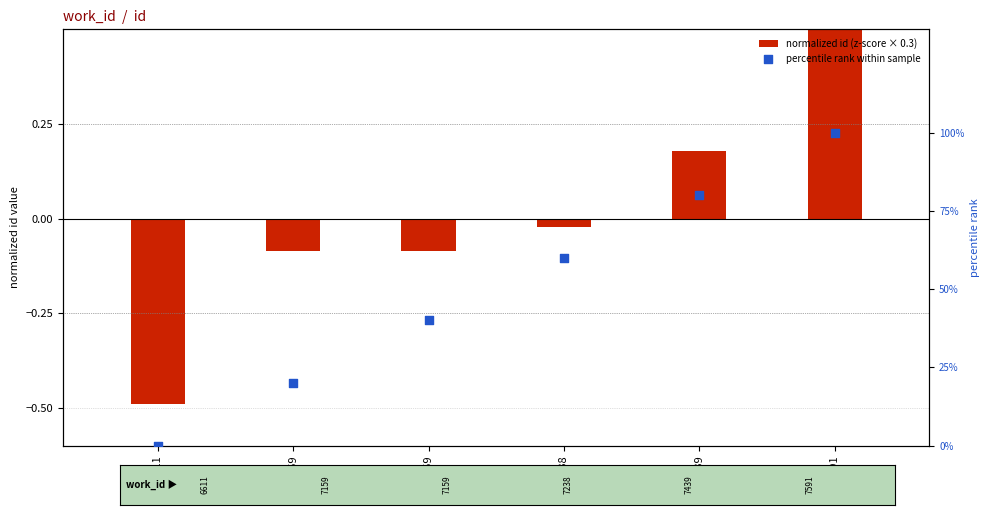

Is the value of normalized id (z-score × 0.3) at 7591 greater than the value of percentile rank within sample at 6611?

Yes